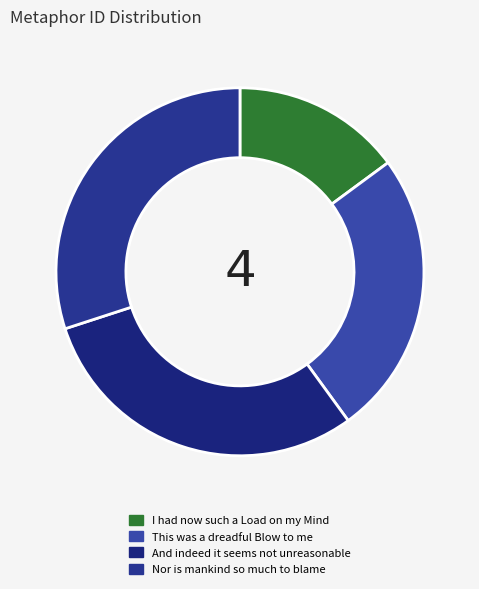

Count the number of slices in the pie.

4